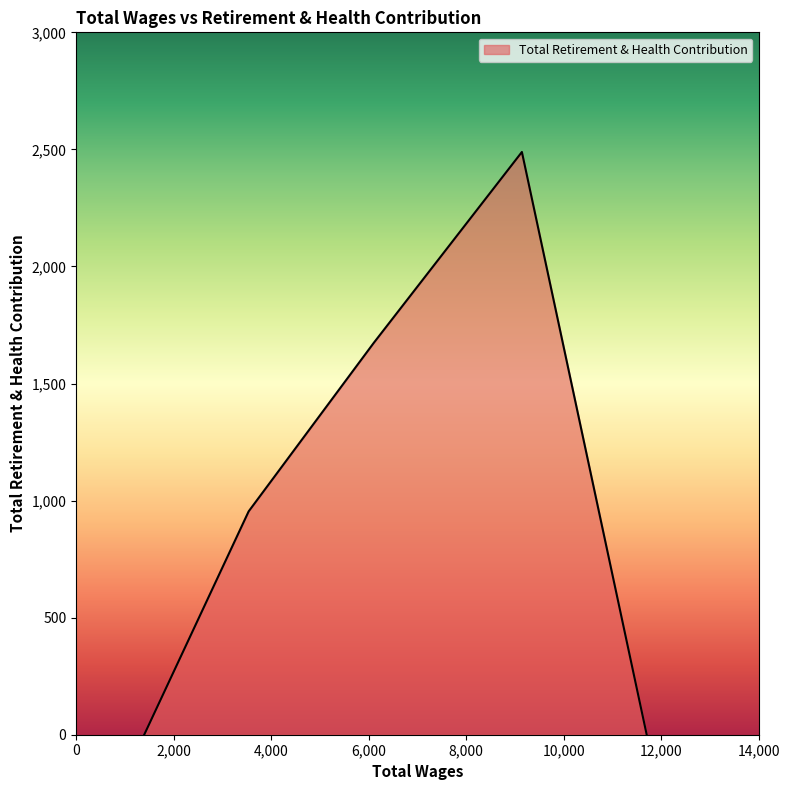

What is the greatest value displayed?

2489